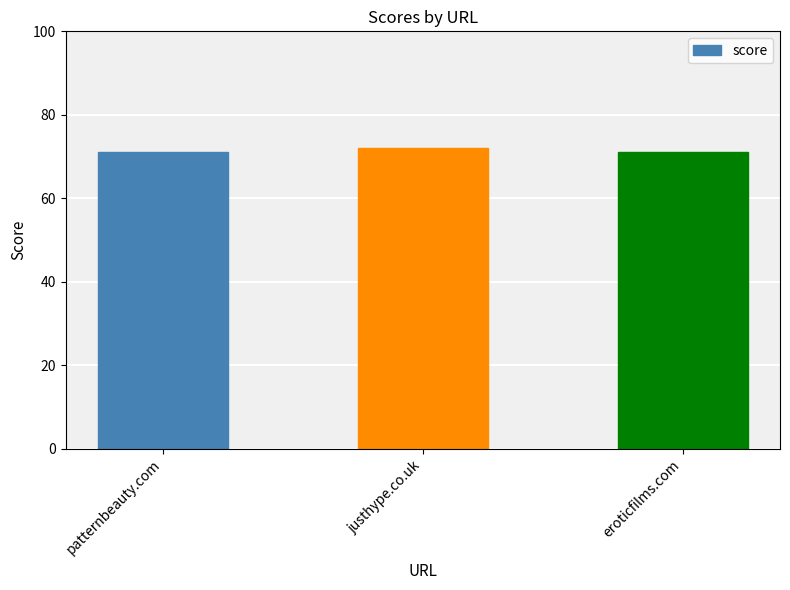

Reading left to right, extract all data points from this chart.

patternbeauty.com=71	justhype.co.uk=72	eroticfilms.com=71